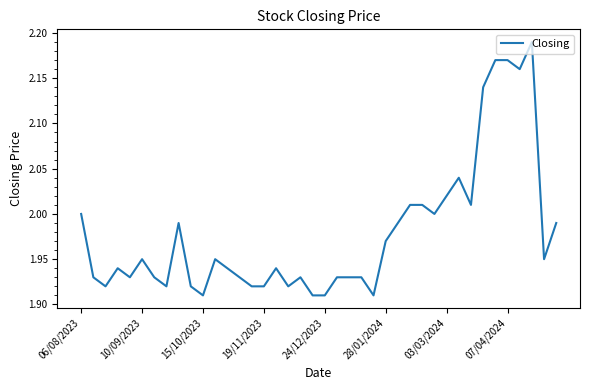

Is it true that the value at 24/12/2023 is 3.4?

False